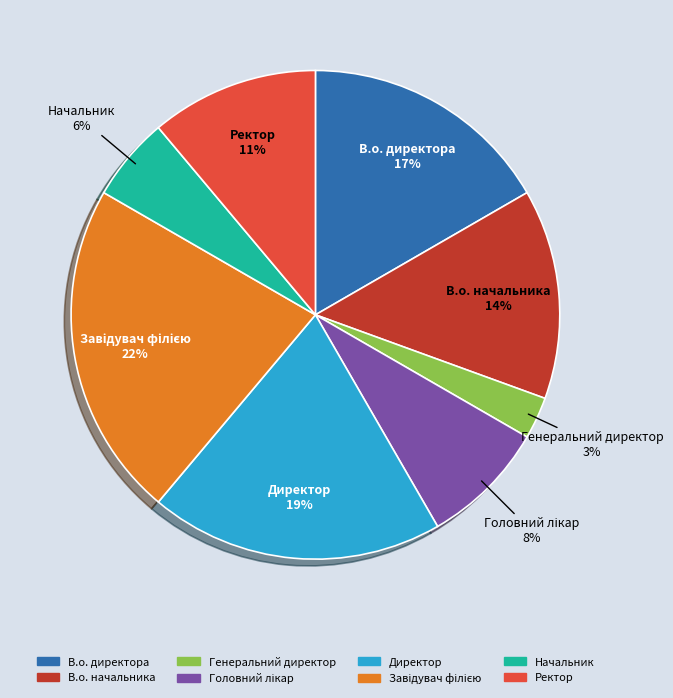

To the nearest percent, what is the difference between the largest and smallest slice percentages?

19%